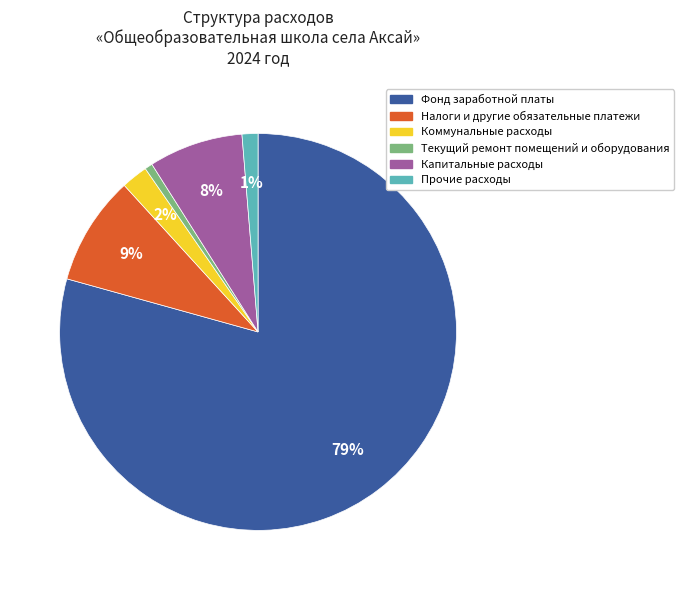

How many segments does this pie chart have?

6